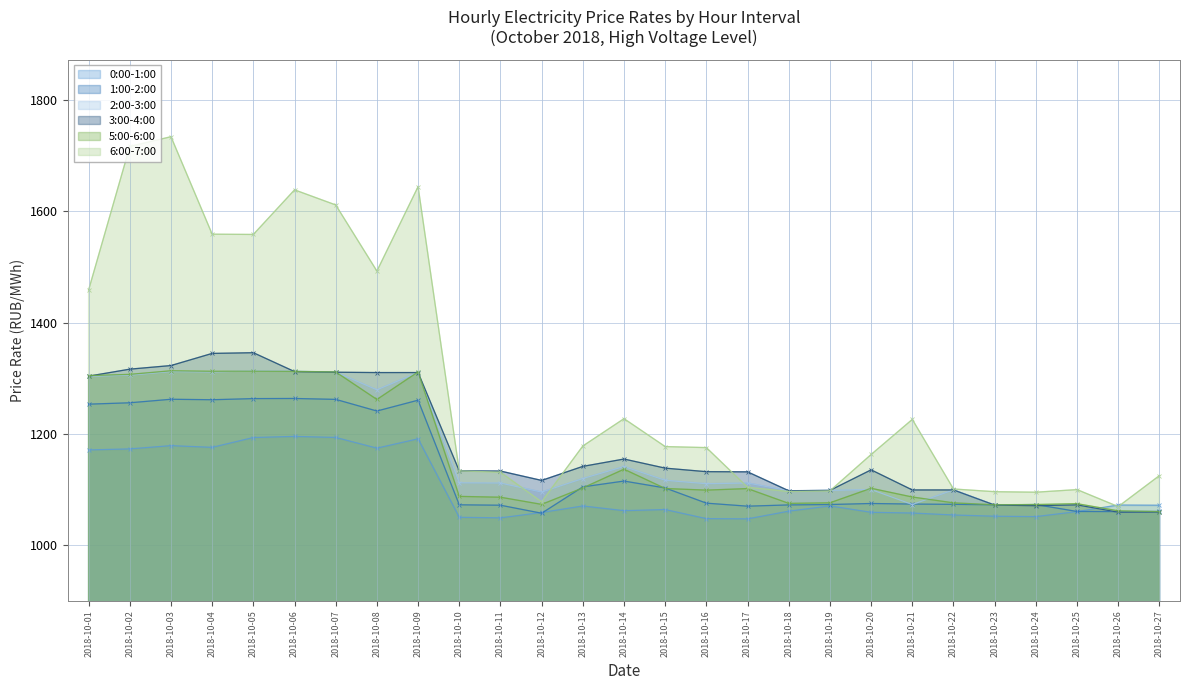

Between which two adjacent categories do 6:00-7:00 and 0:00-1:00 first intersect?

2018-10-25 and 2018-10-26